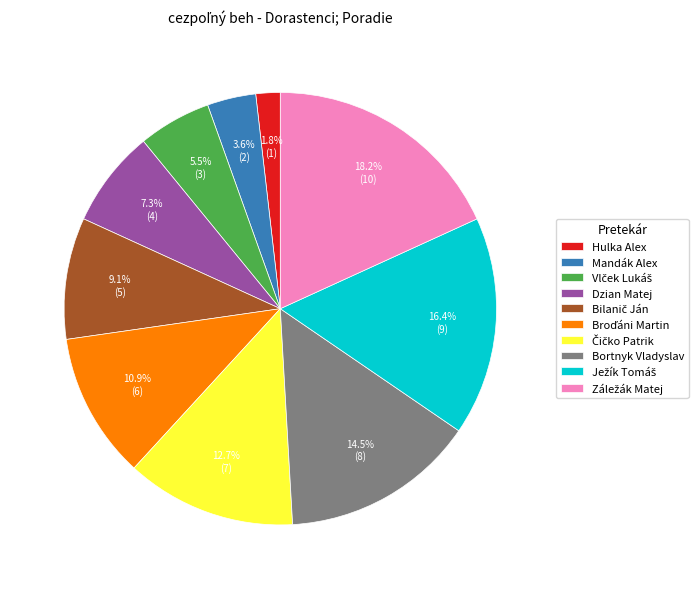

How much of the chart is everything except Mandák Alex?

96.4%